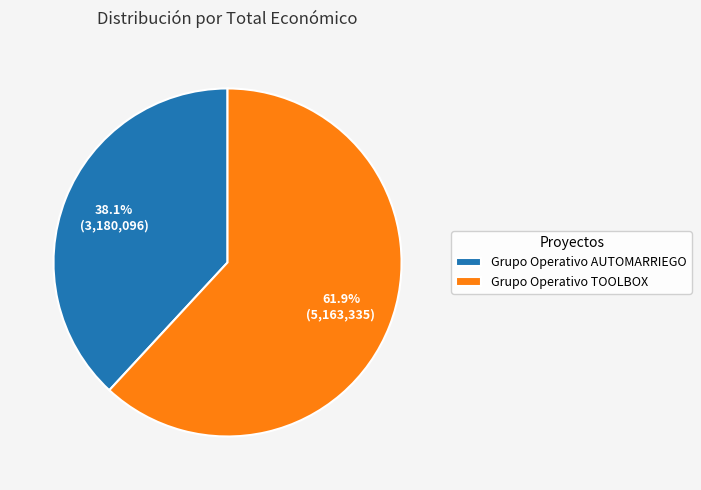

What is the largest slice in the pie chart?

Grupo Operativo TOOLBOX